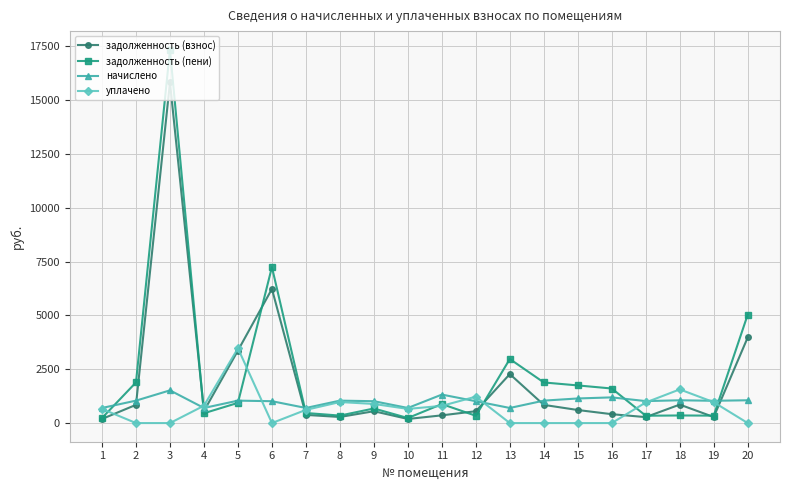

What is the value of the начислено point at the 2nd from the left?

1041.6